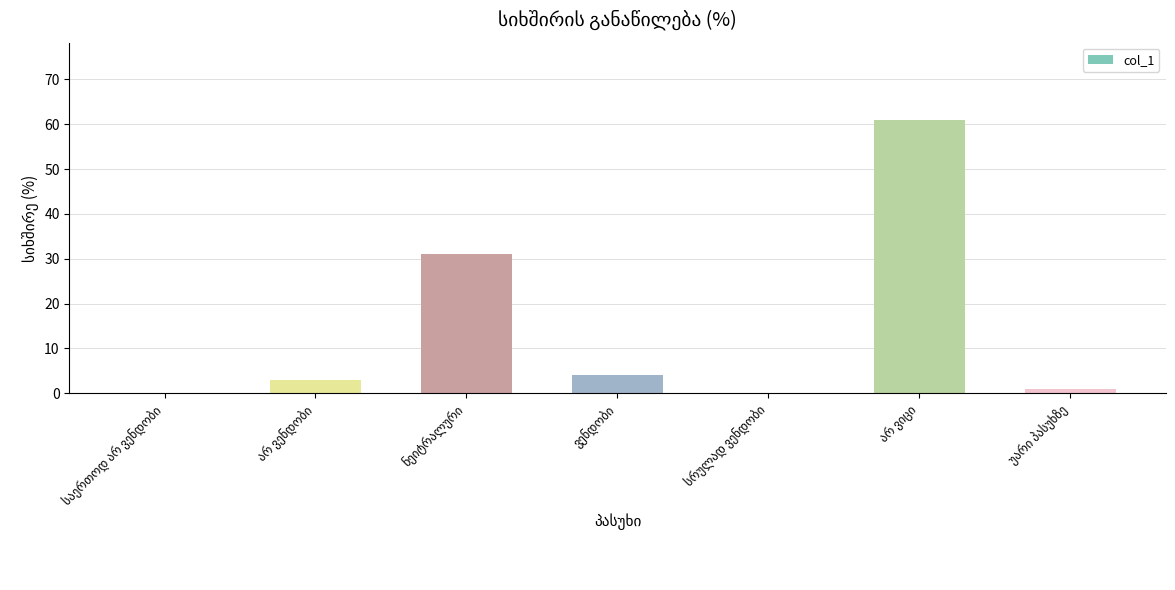

How many data points does each series have?

7